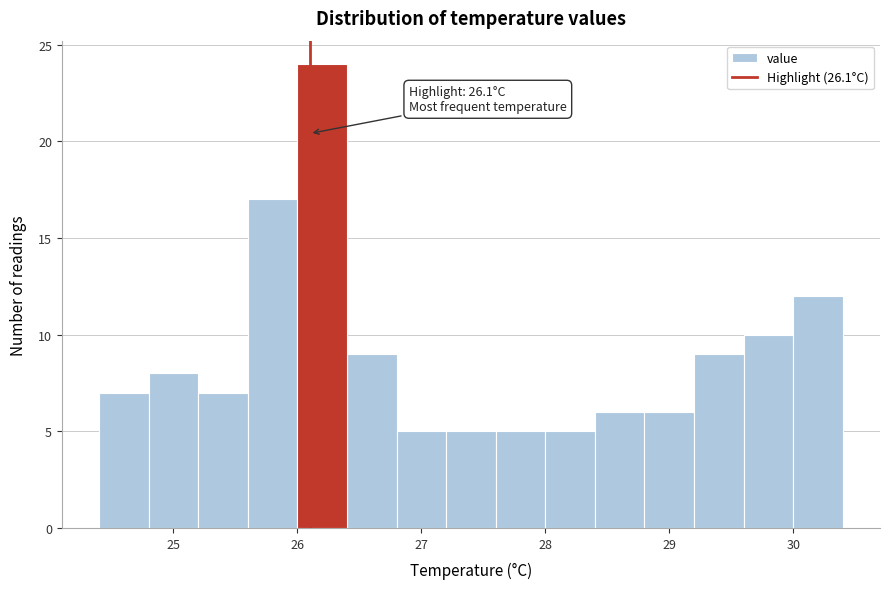

Over which range of the x-axis is the bar tallest?

26.0 to 26.4